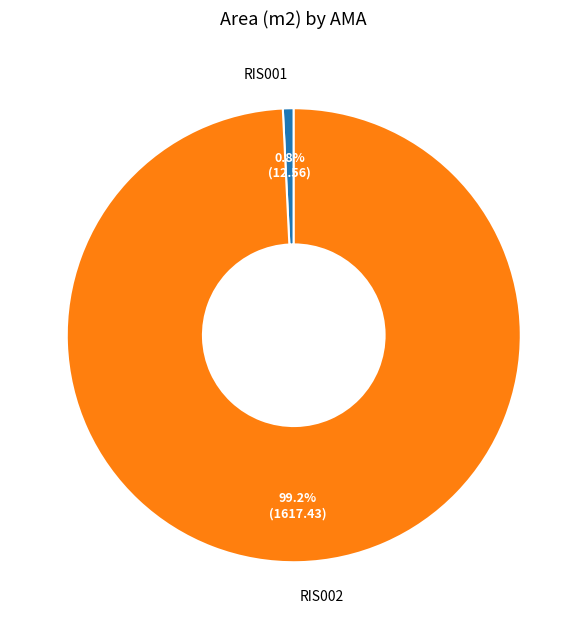

Does RIS001 account for over 50% of the chart?

No